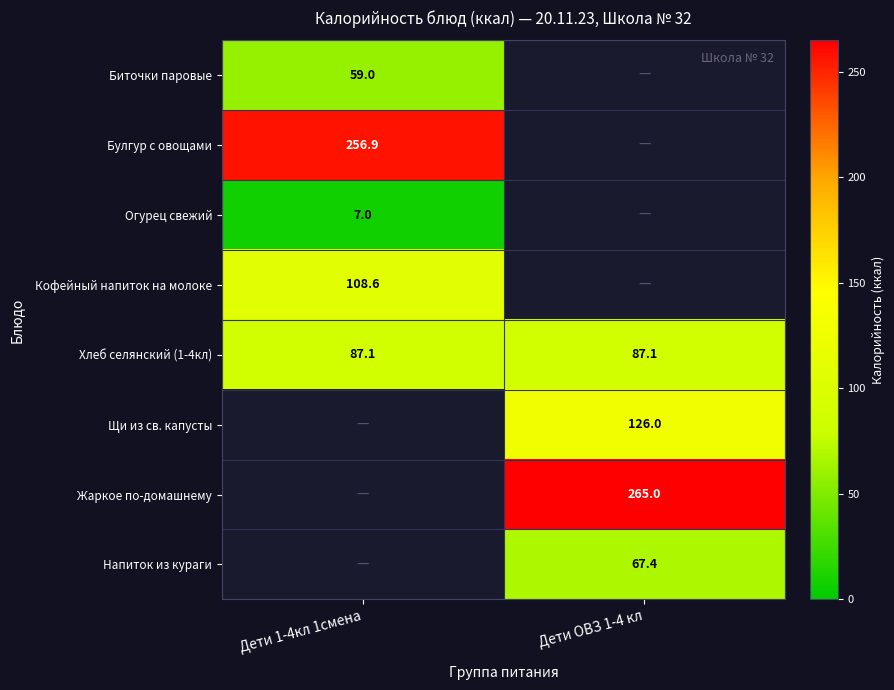

What is the average value of the Хлеб селянский (1-4кл) series?

87.1